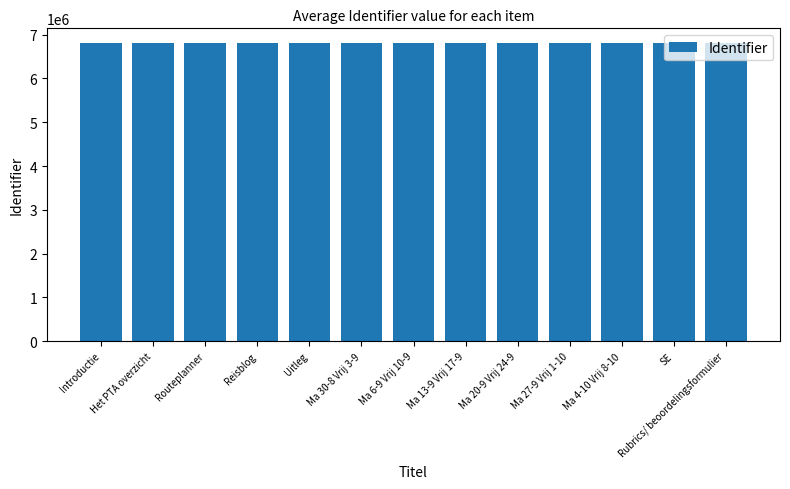

The value at Introductie is 6803910. True or false?

True